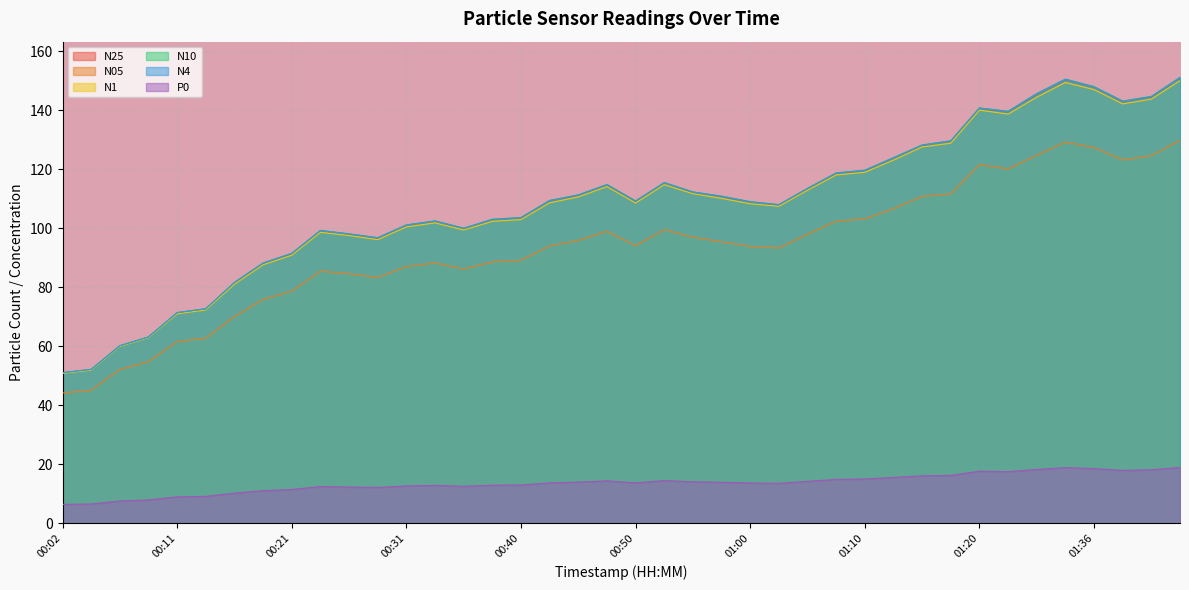

What is the difference between the second highest and second lowest values in the N25 series?

98.2